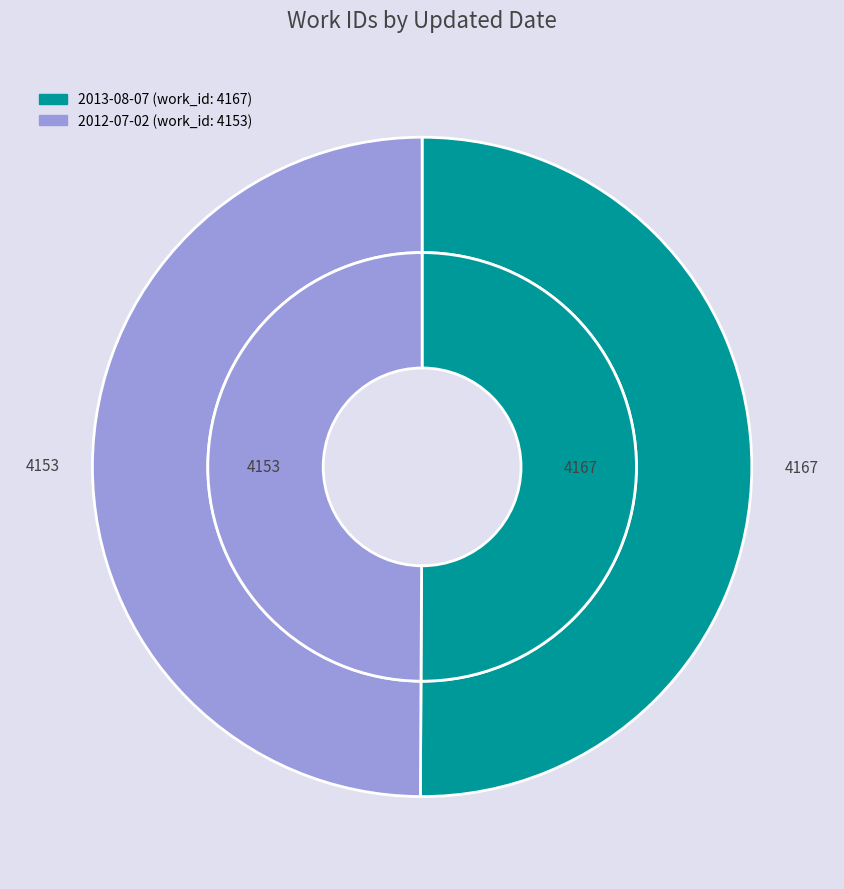

Does any single category account for the majority?

Yes